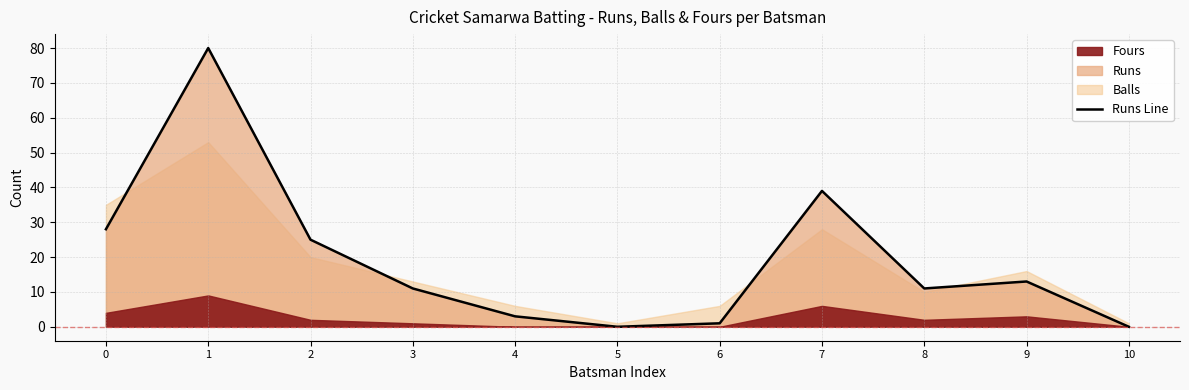

How many points are lower than both their immediate neighbors (excluding endpoints)?

2